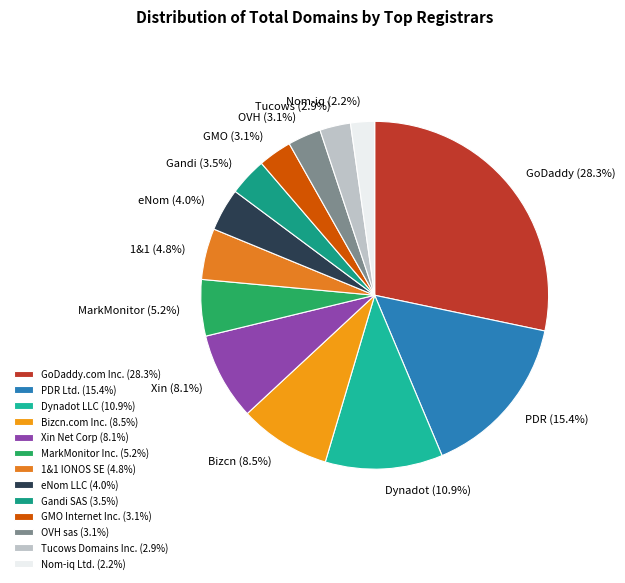

To the nearest percent, what portion does eNom LLC represent?

4%